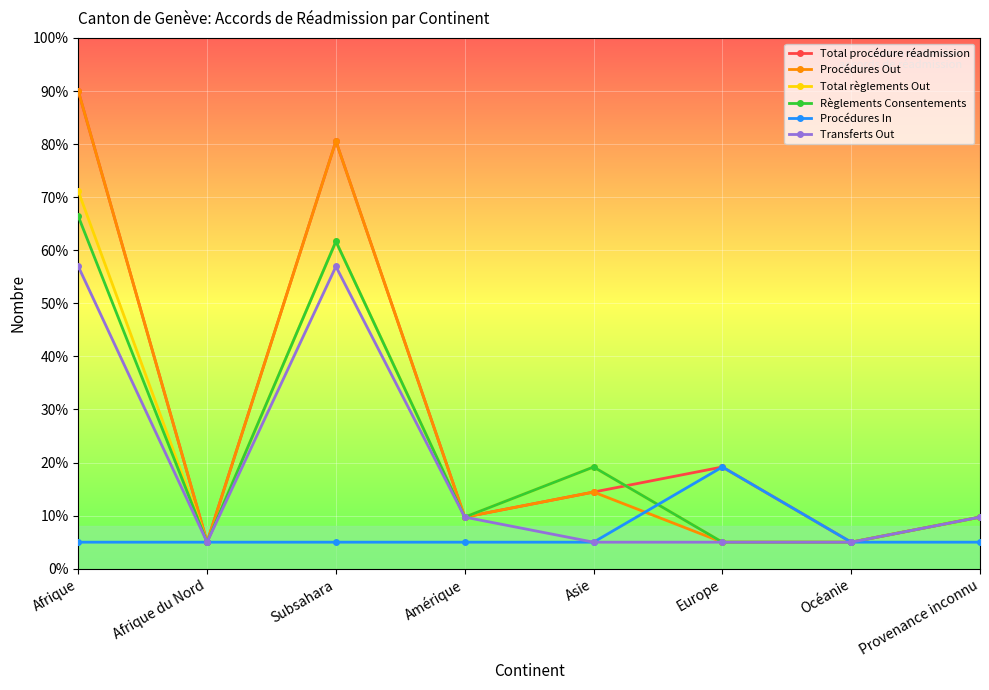

What is the maximum value for Règlements Consentements?

66.4